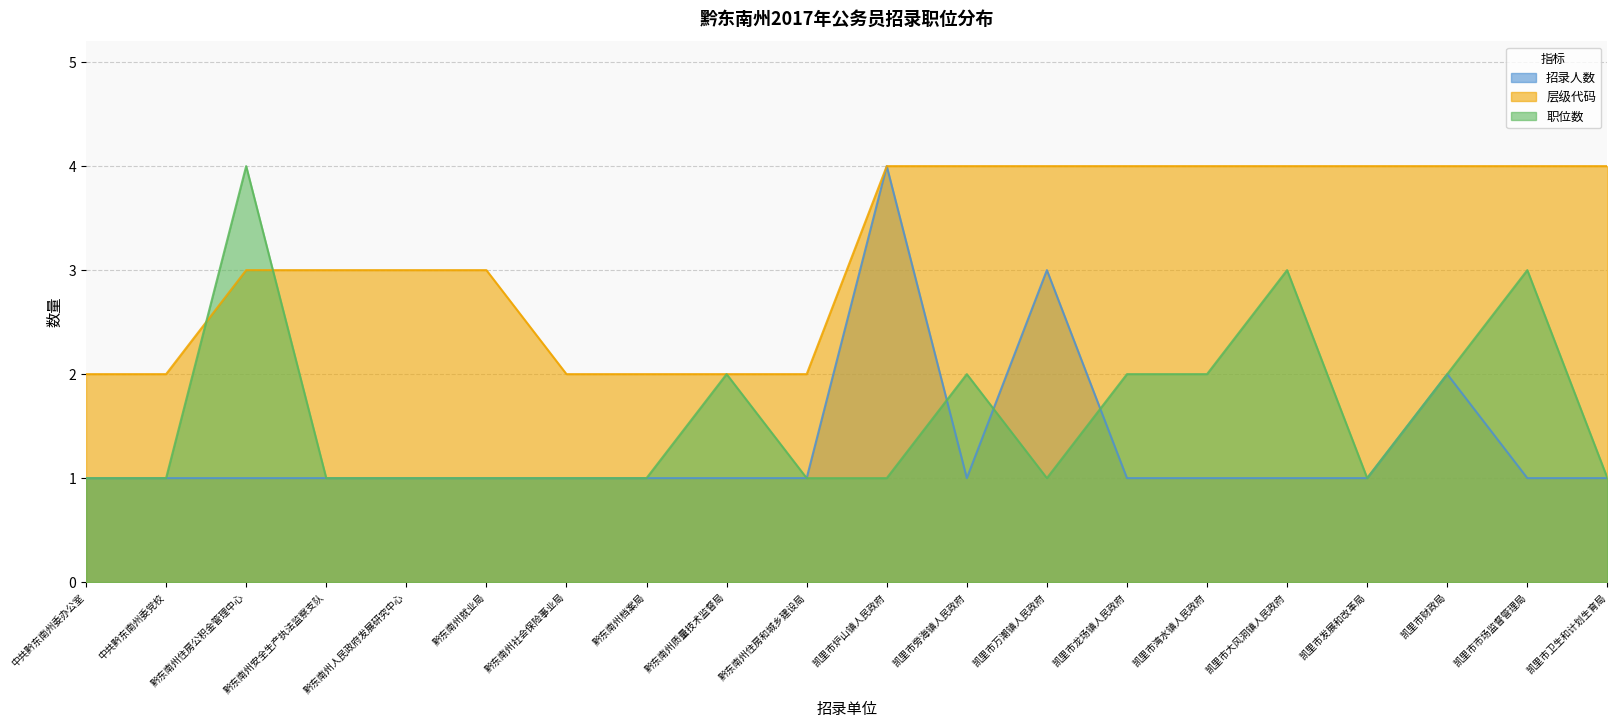

After their last crossing, which series has the higher values: 招录人数 or 职位数?

职位数